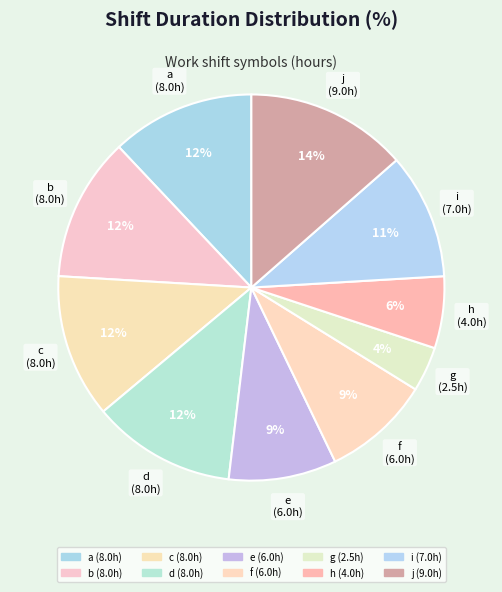

Does j account for over 50% of the chart?

No